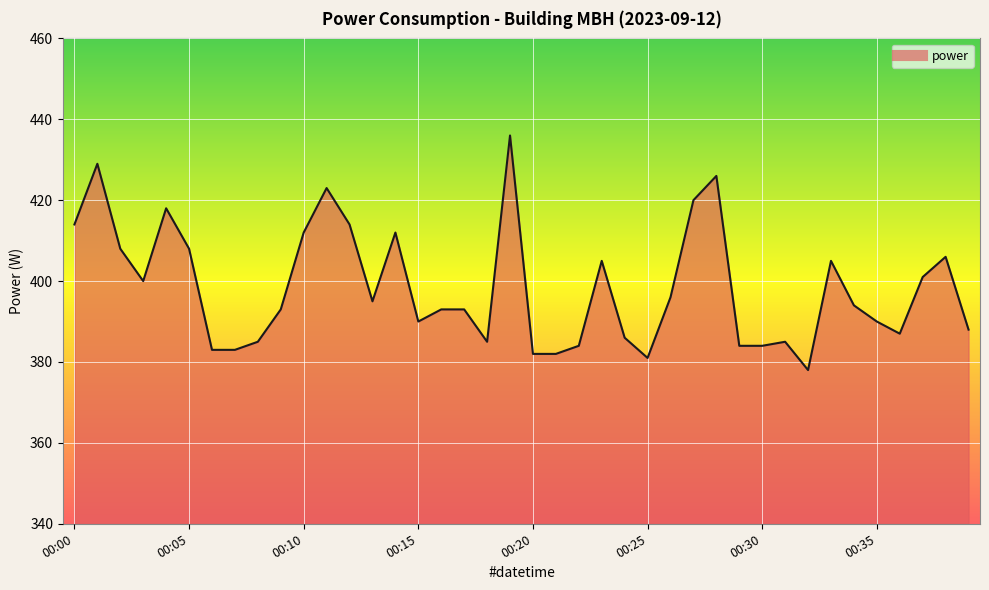

What is the difference between the maximum and minimum values?

58